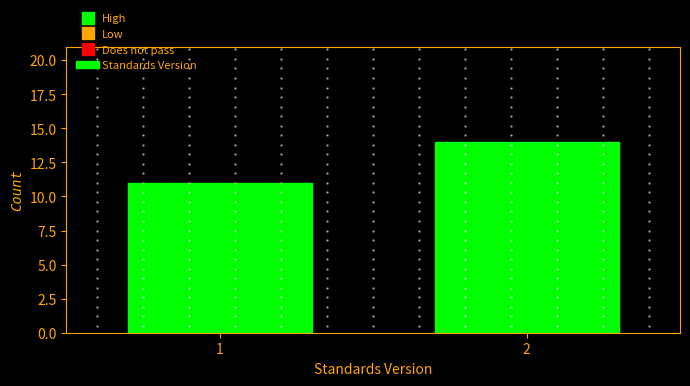

Reading left to right, list all the values displayed in this chart.

11	14